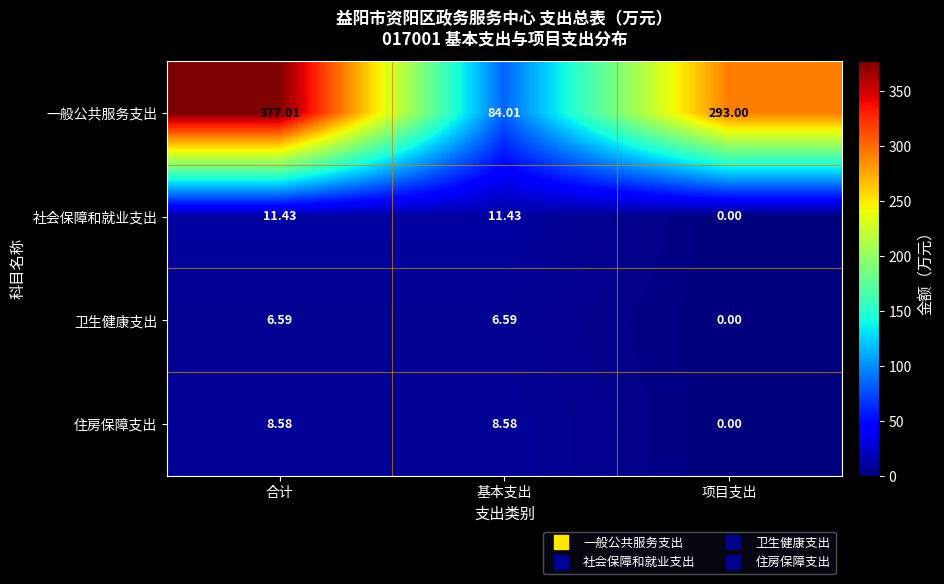

Which label corresponds to the smallest value in the chart?

项目支出